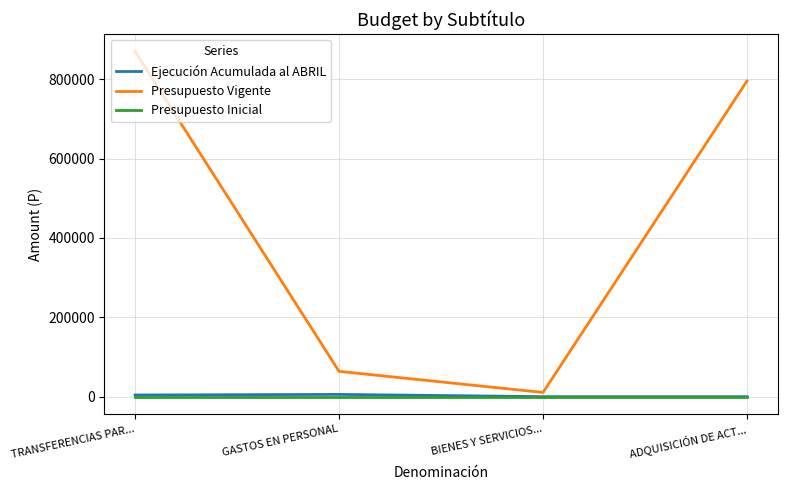

What are all the series names shown in the legend?

Ejecución Acumulada al ABRIL, Presupuesto Vigente, Presupuesto Inicial